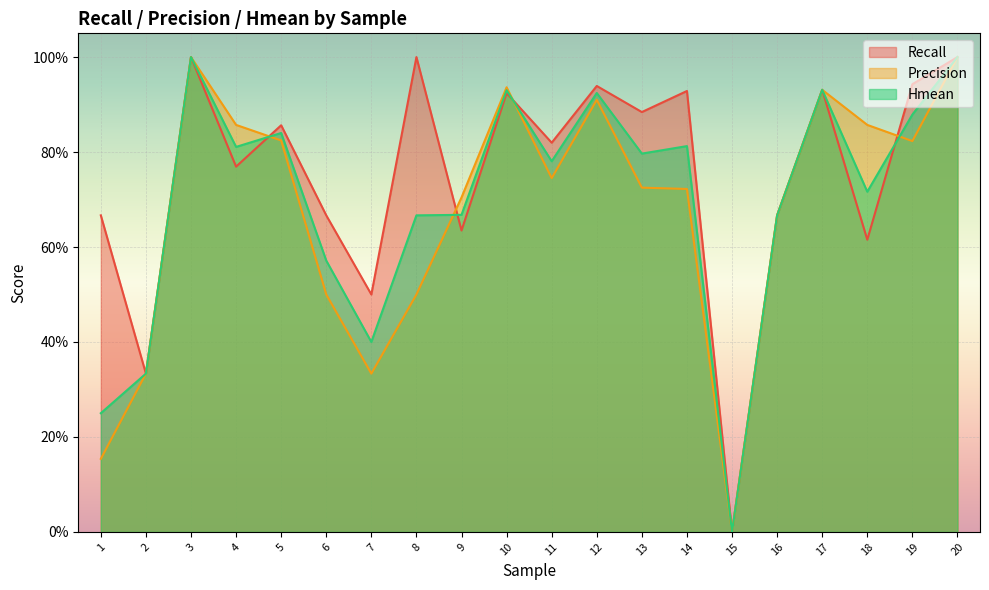

At which category is the sum across all series the highest?

3